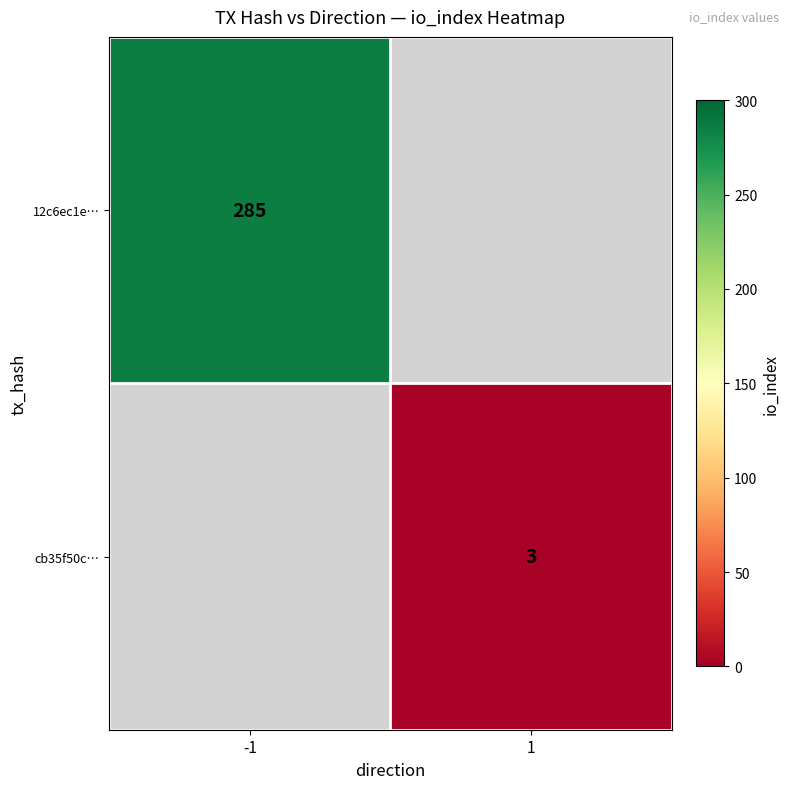

The value of cb35f50c… at 1 is 1. True or false?

False